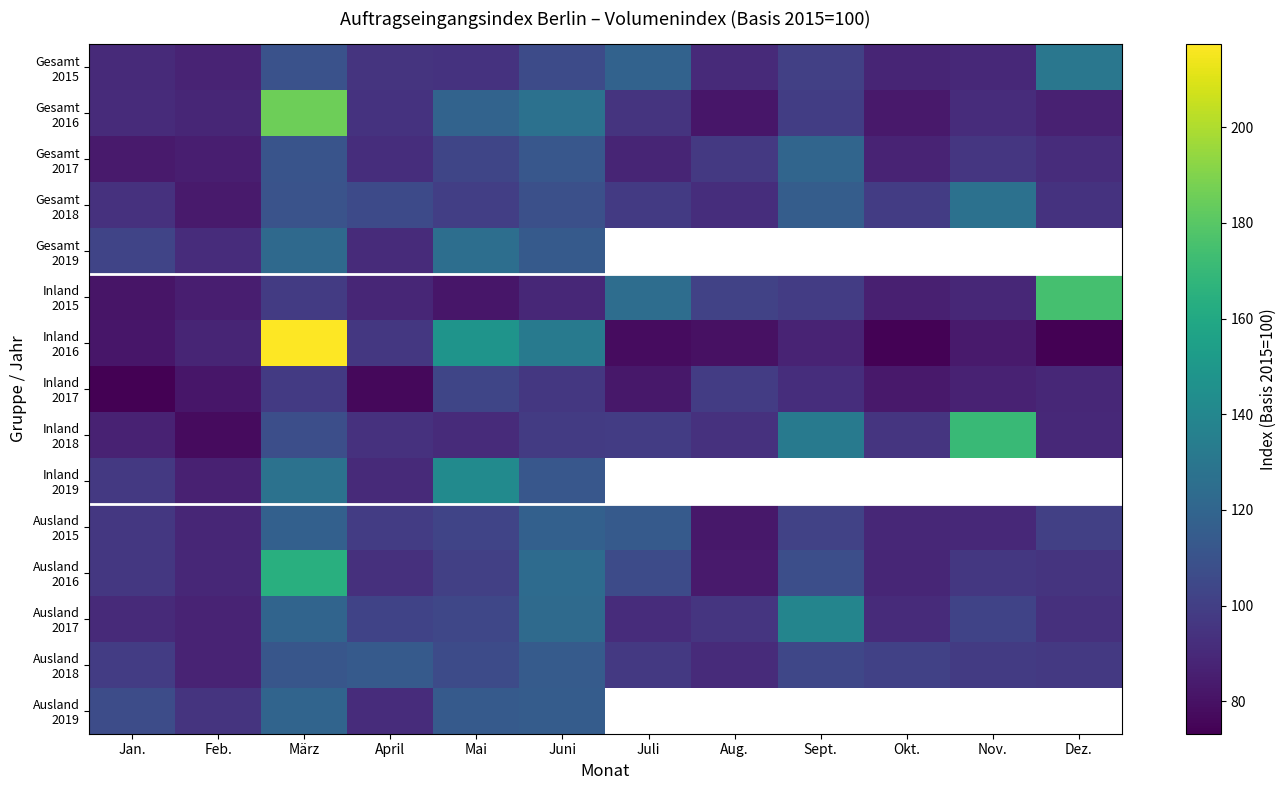

What is the minimum value shown in the chart?

73.2